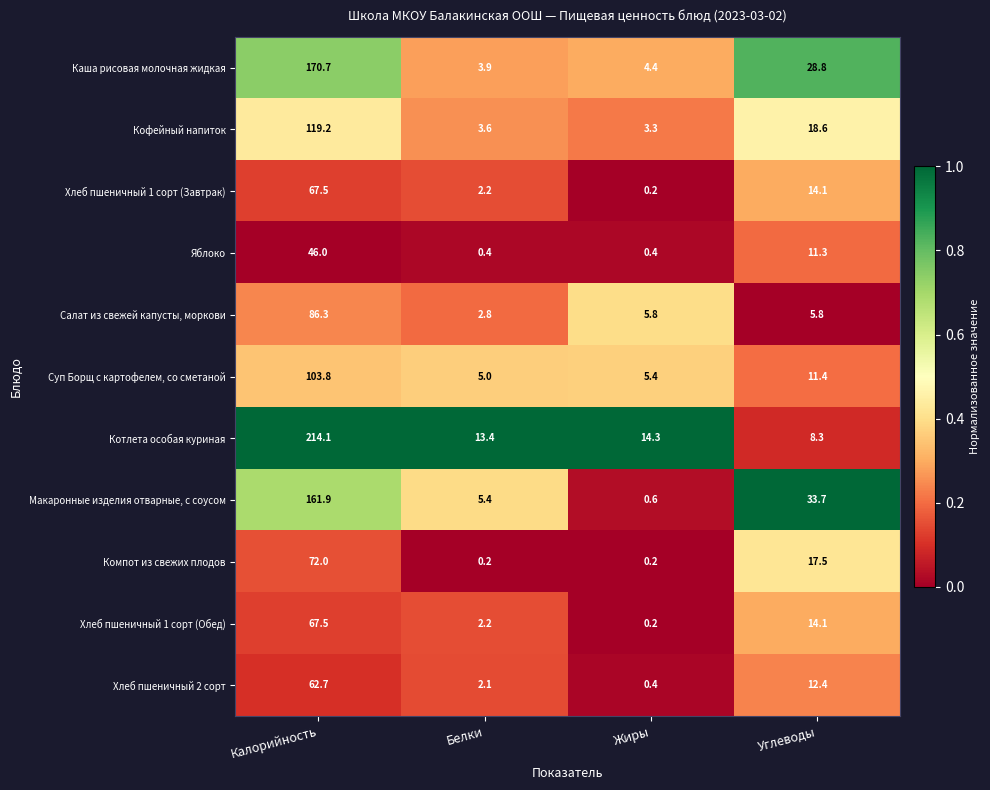

At which label does Кофейный напиток reach its minimum?

Жиры